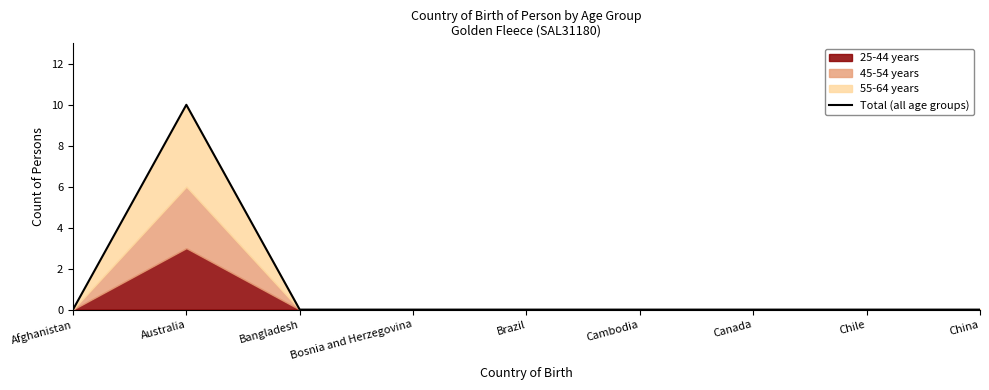

At which category does the data reach its first local peak?

Australia